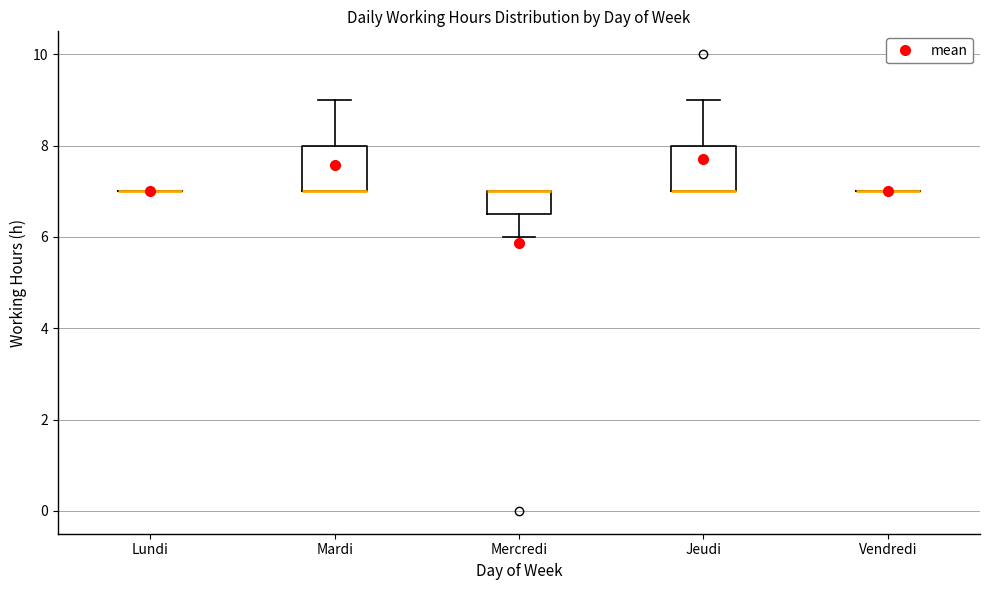

Reading left to right, transcribe this box plot: for each box, give where its median line is, the range the box spans, and where its two whiskers end, as read against the y-axis. The values are not printed on the chart, so give them approximately, as read against the axis.

Lundi: box collapsed to a line at 7.0, whiskers 7.0 to 7.0
Mardi: median 7.0 (drawn on the box's lower edge), box 7.0 to 8.0, whiskers 7.0 to 9.0
Mercredi: median 7.0 (drawn on the box's upper edge), box 6.6 to 7.0, whiskers 6.0 to 7.0
Jeudi: median 7.0 (drawn on the box's lower edge), box 7.0 to 8.0, whiskers 7.0 to 9.0
Vendredi: box collapsed to a line at 7.0, whiskers 7.0 to 7.0